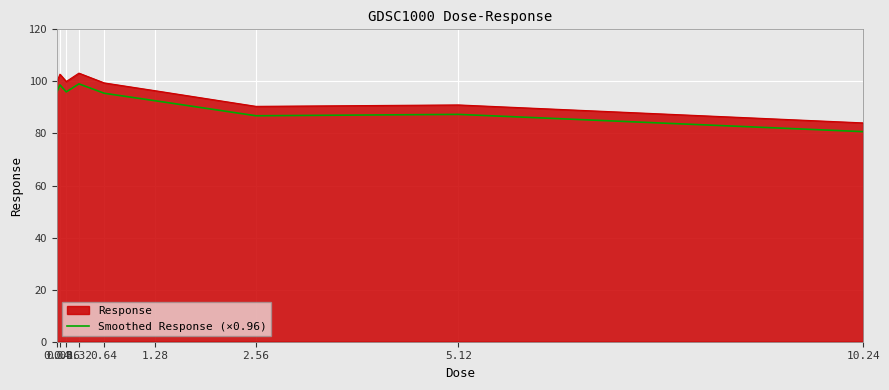

What is the maximum value shown in the chart?

103.2